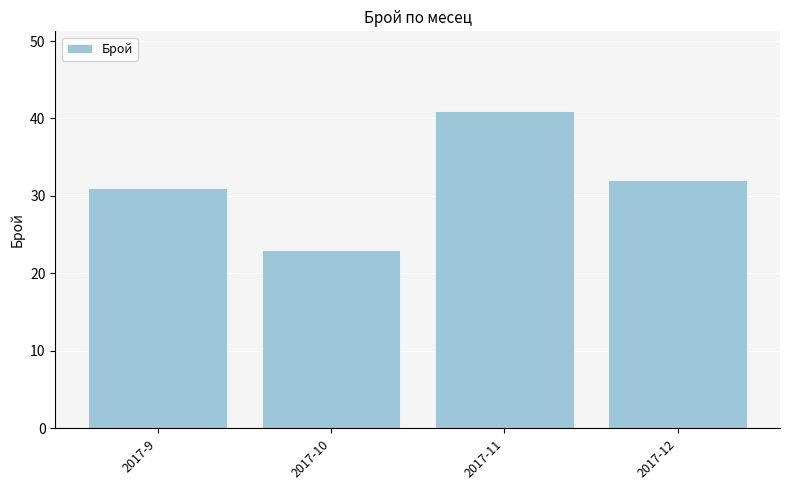

Rank the categories by value from highest to lowest.

2017-11, 2017-12, 2017-9, 2017-10